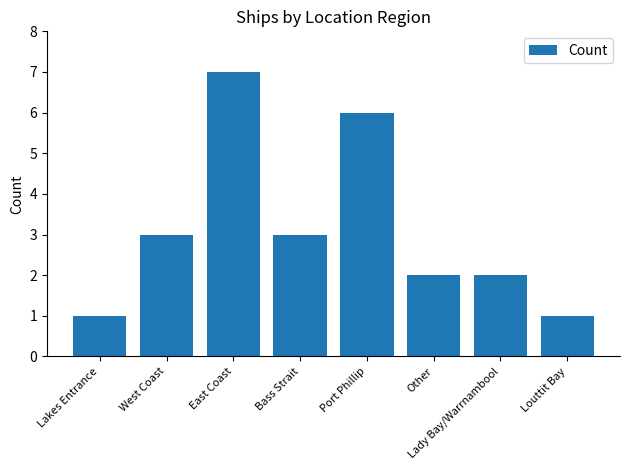

What is the label of the 6th bar from the right?

East Coast